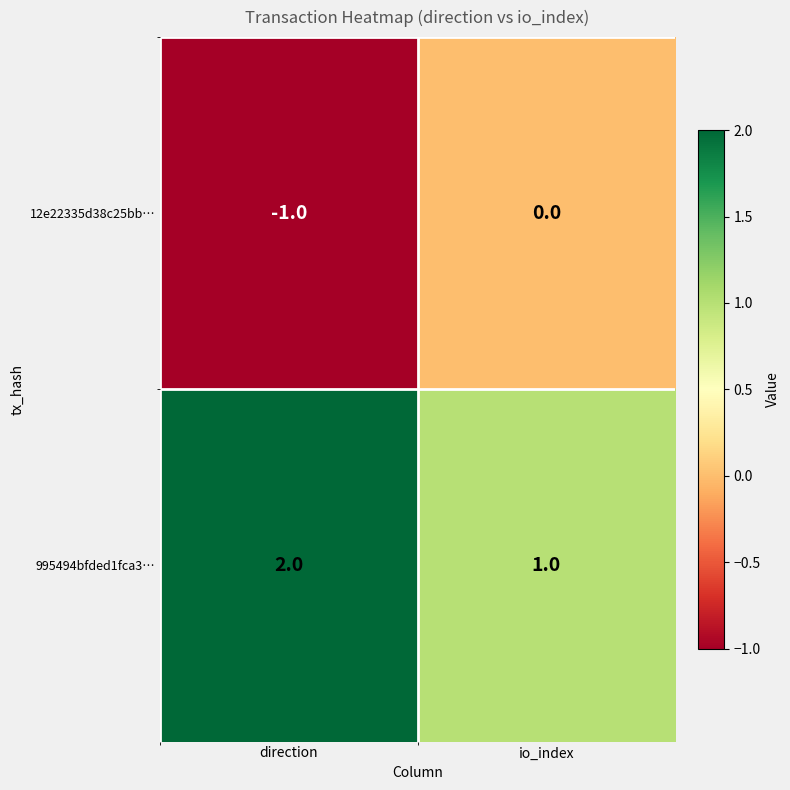

At which label is 12e22335d38c25bb… closest to 0?

io_index